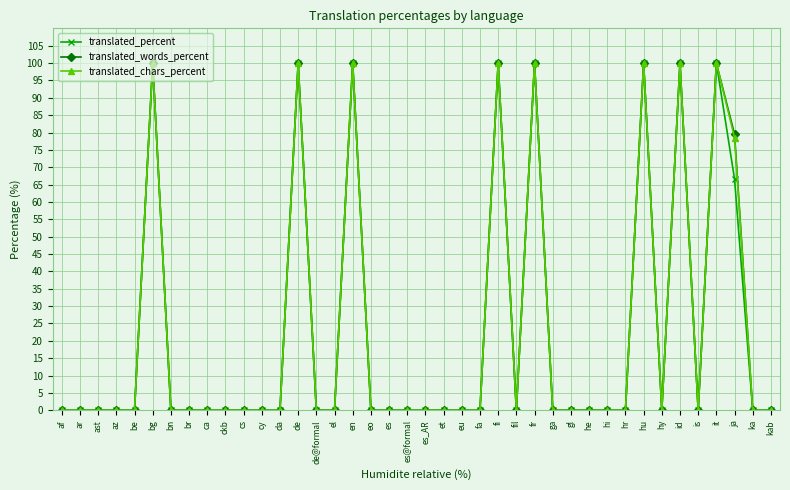

What is the sum of all translated_percent values?

866.6